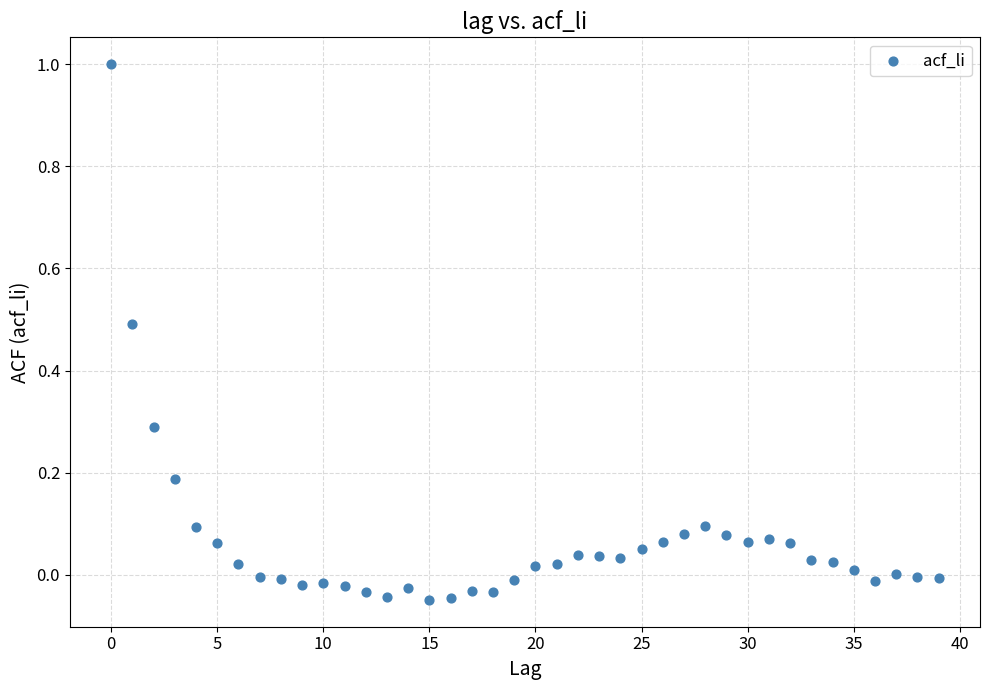

What is the range of Y values (max minus min)?

1.0